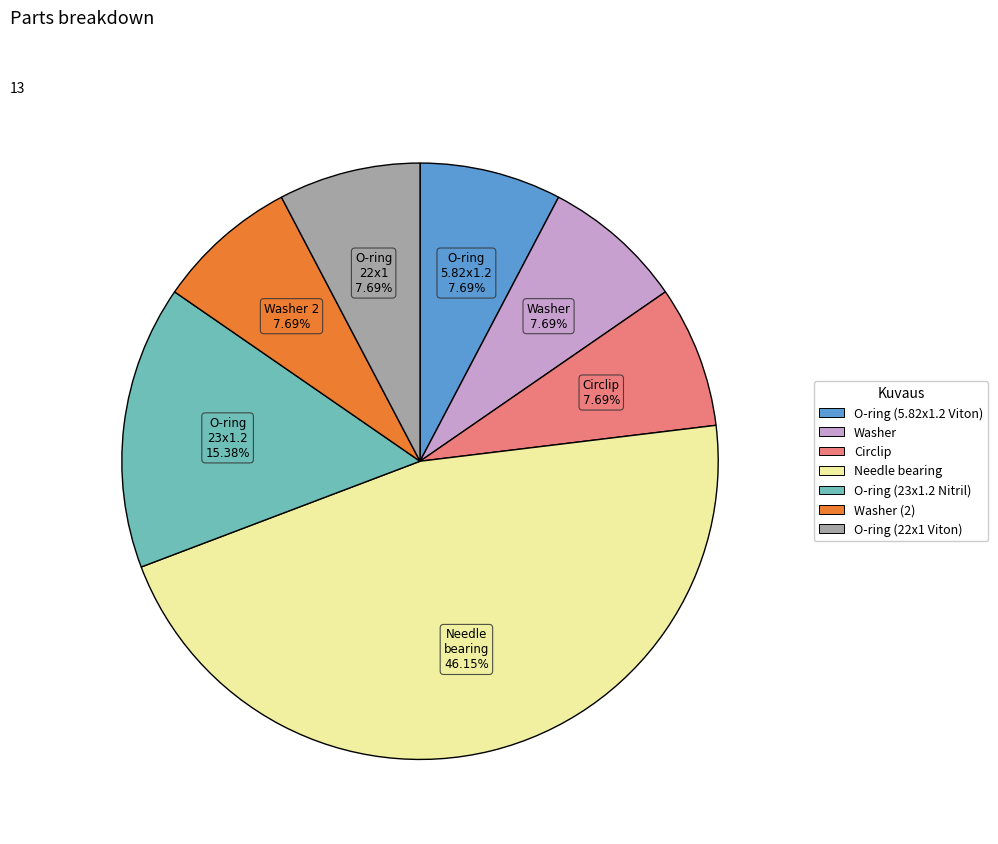

Is there a majority slice in this chart?

No